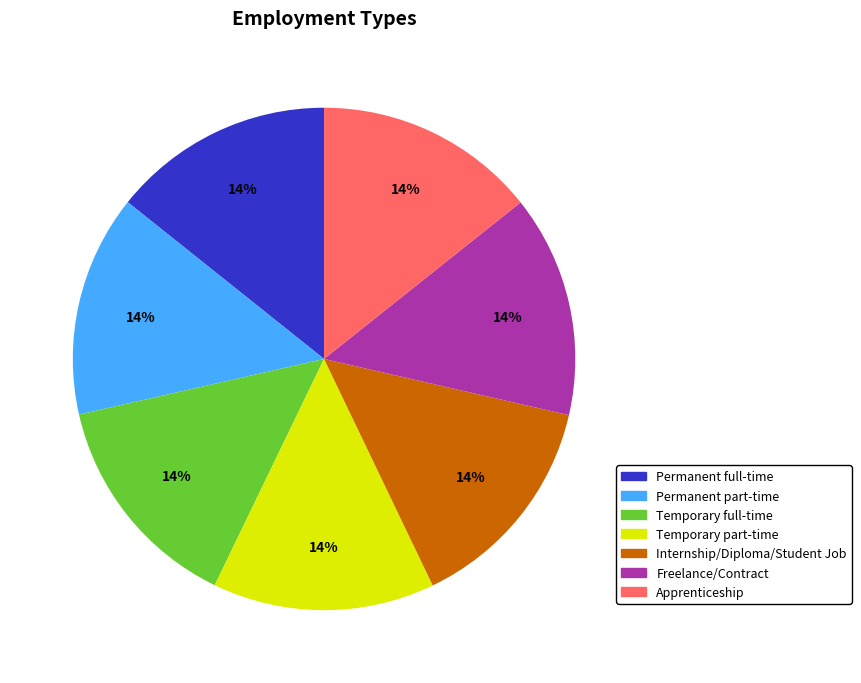

The Temporary part-time slice represents 7% of the pie. True or false?

False